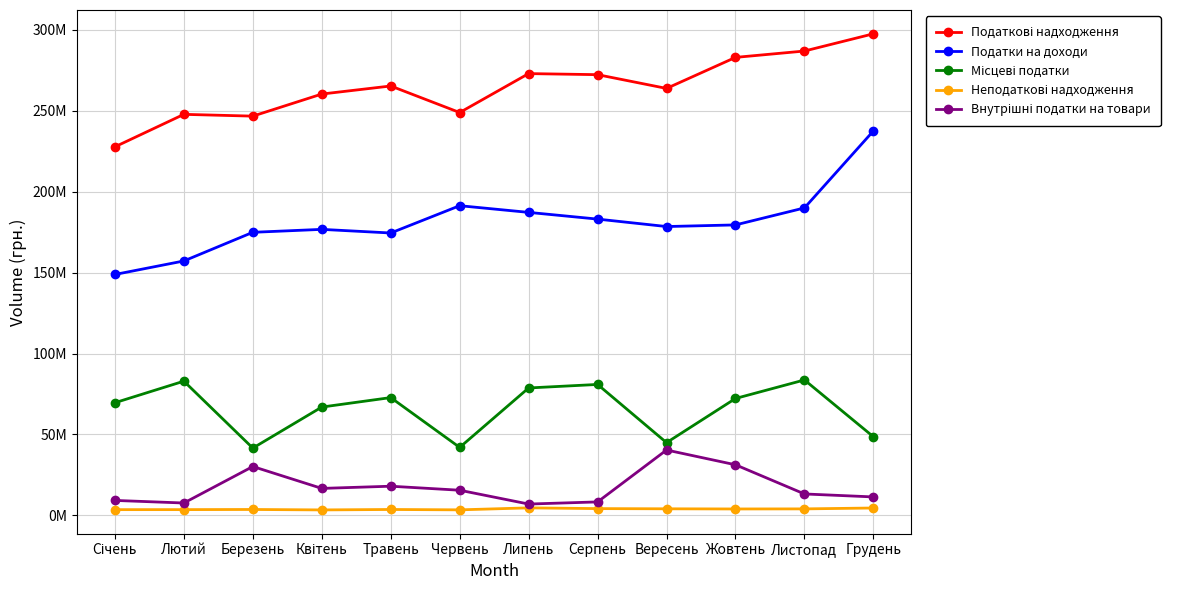

Is this an area chart (filled region under the line)?

No